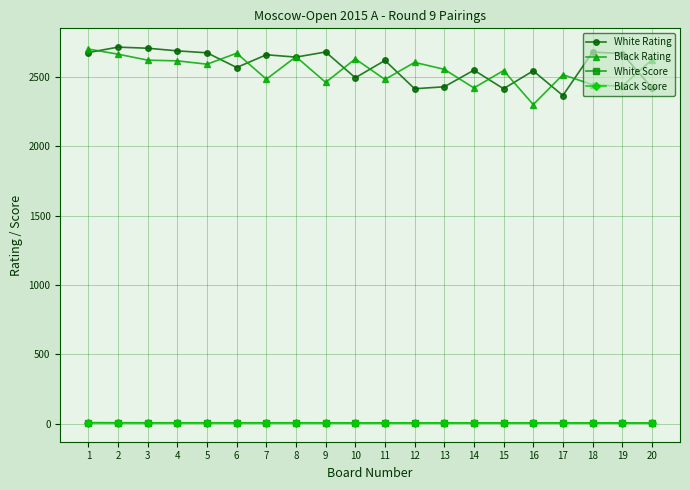

True or false: White Rating and Black Score intersect in this chart.

False